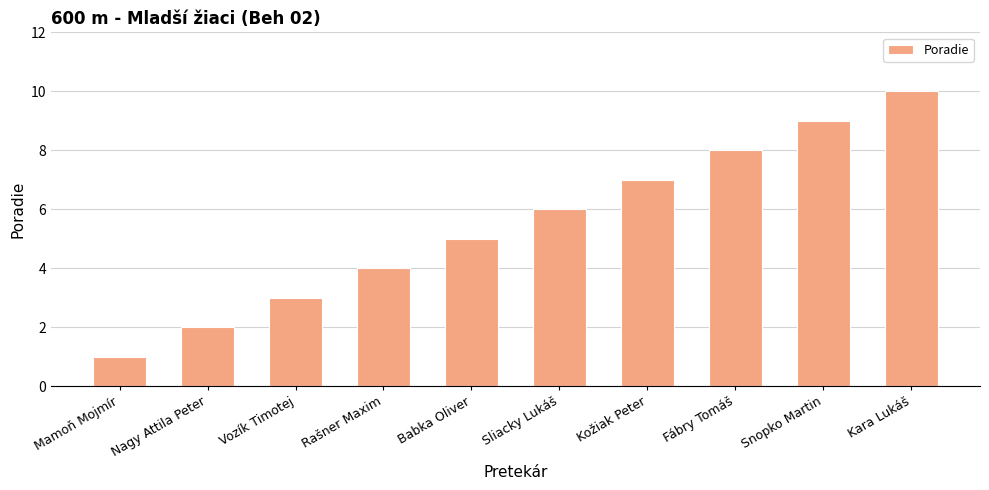

Which has a higher value, Nagy Attila Peter or Babka Oliver?

Babka Oliver